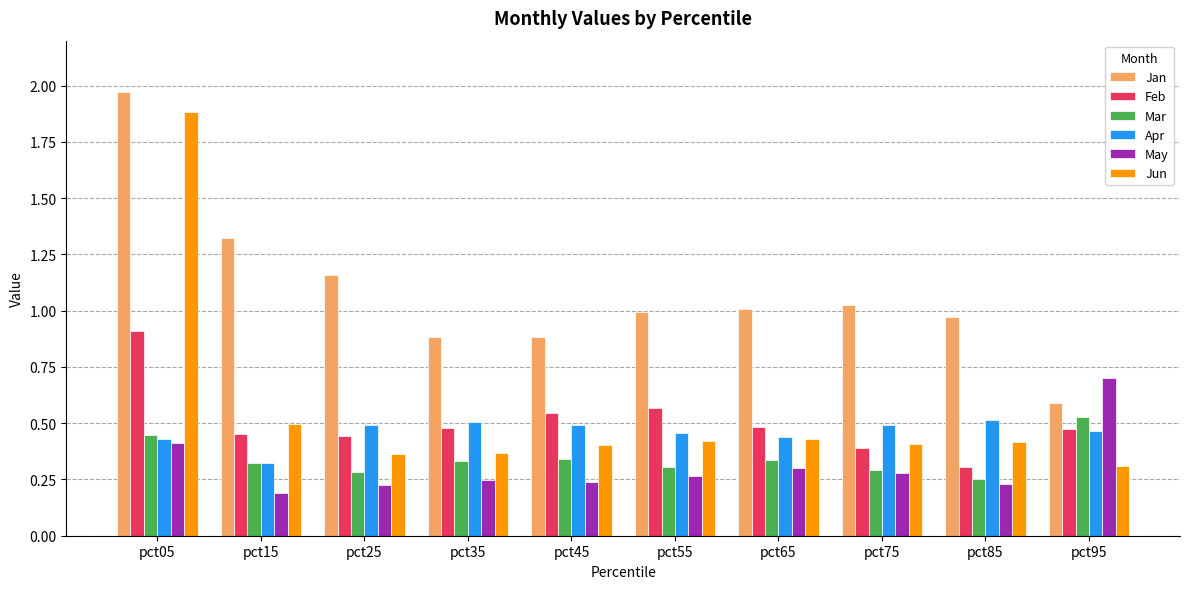

Which series has the largest range (max minus min)?

Jun